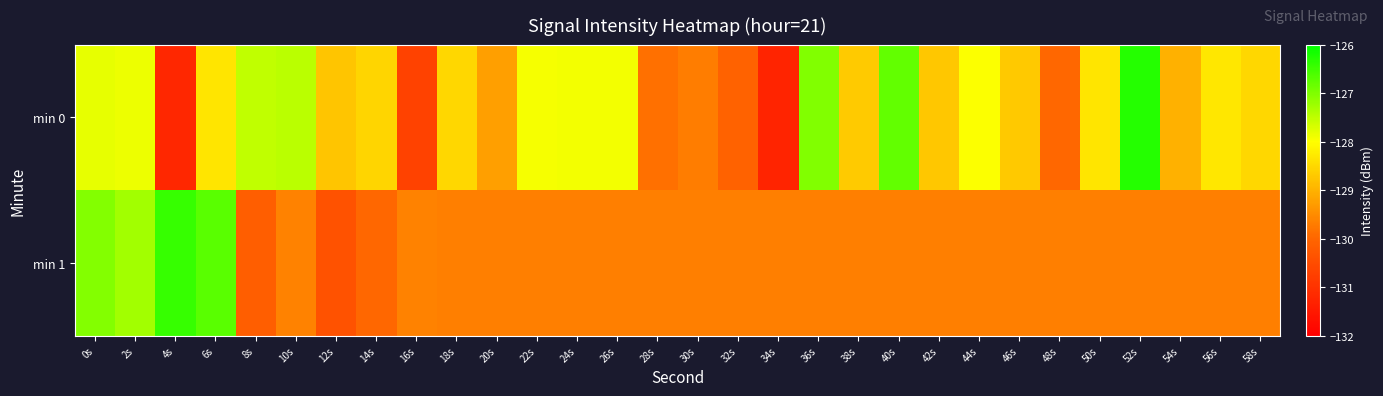

Count the number of categories in the chart.

30